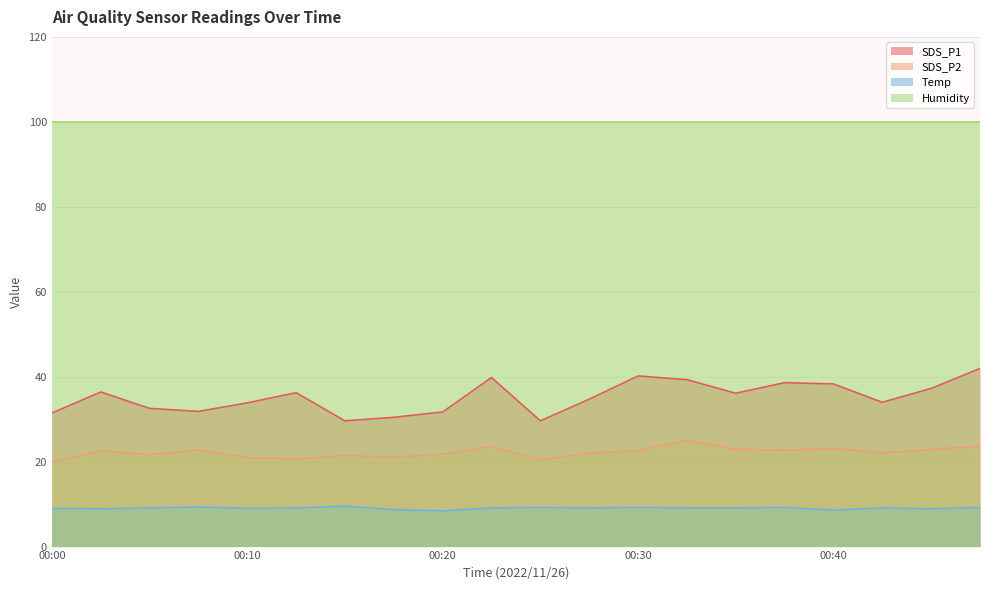

Which series has the largest range (max minus min)?

SDS_P1